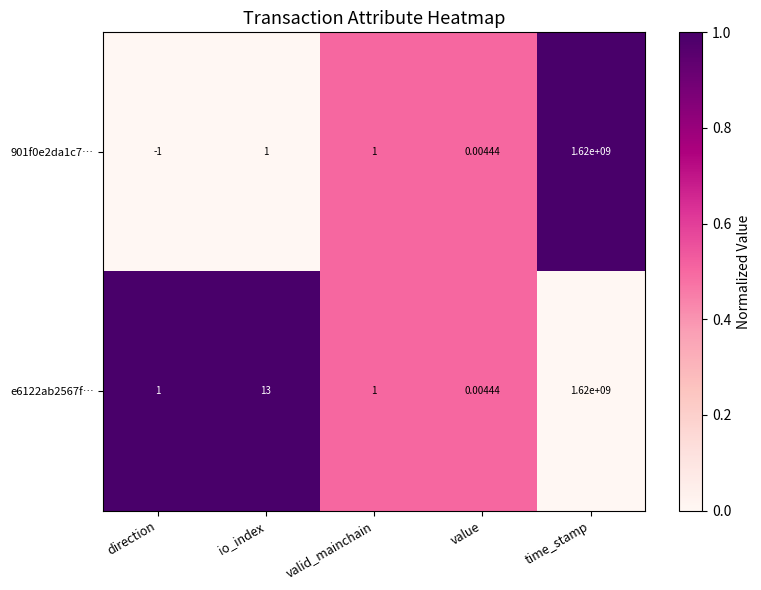

How many data points does each series have?

5